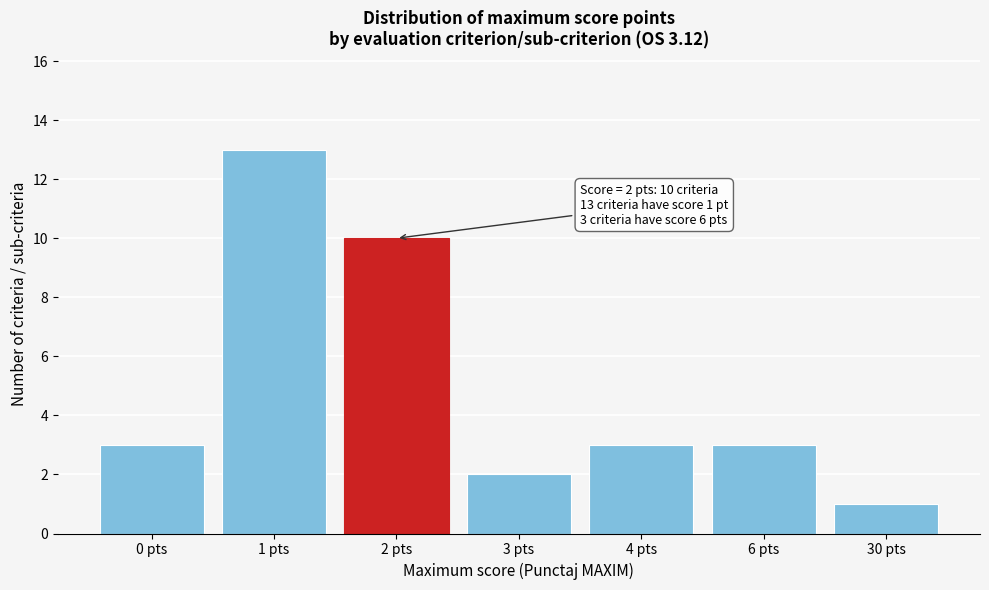

Reading right to left, list all the values displayed in this chart.

1	3	3	2	10	13	3